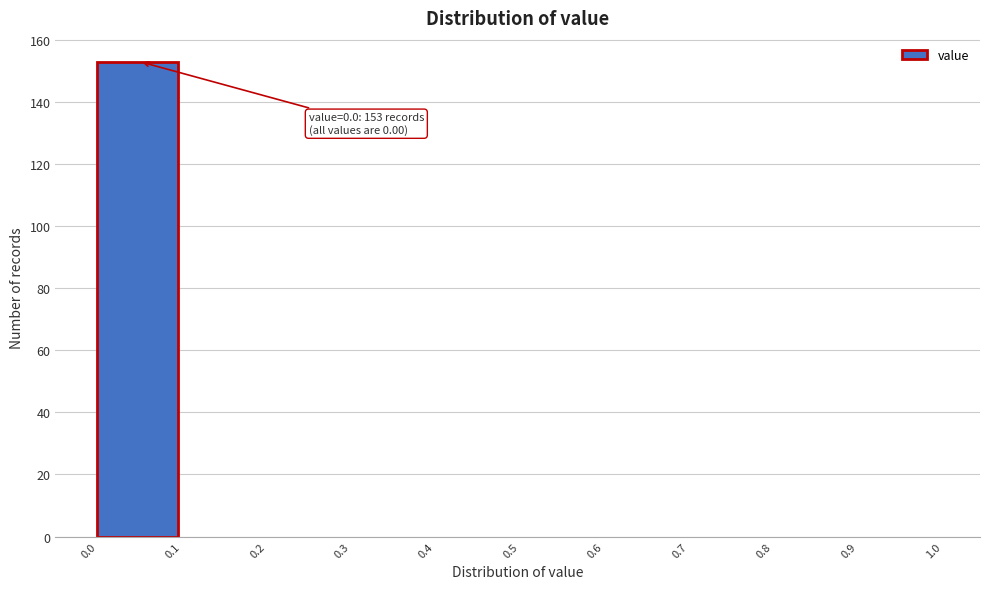

Over which range of the x-axis is the bar tallest?

0.0 to 0.1